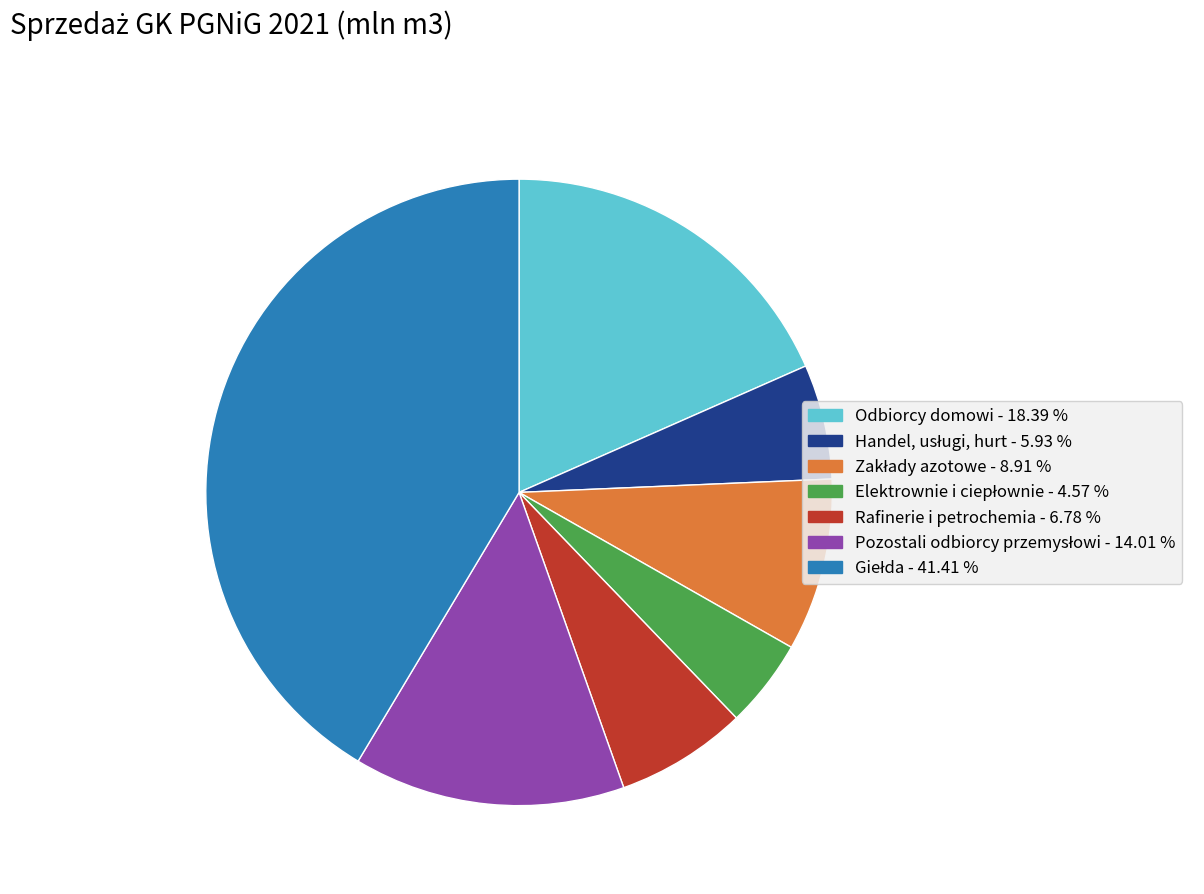

Count the number of slices in the pie.

7